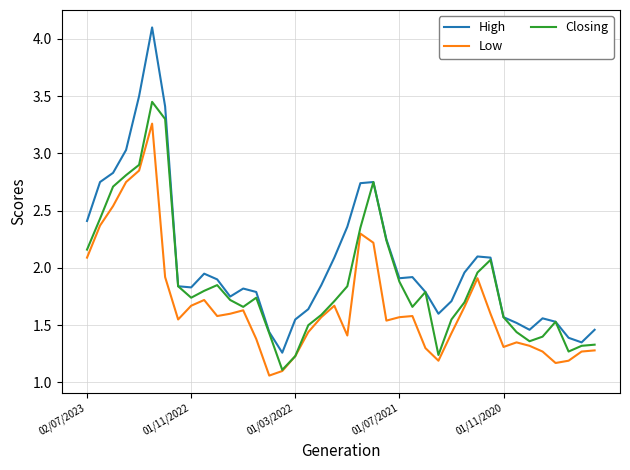

List the series in order of their peak value, highest first.

High, Closing, Low